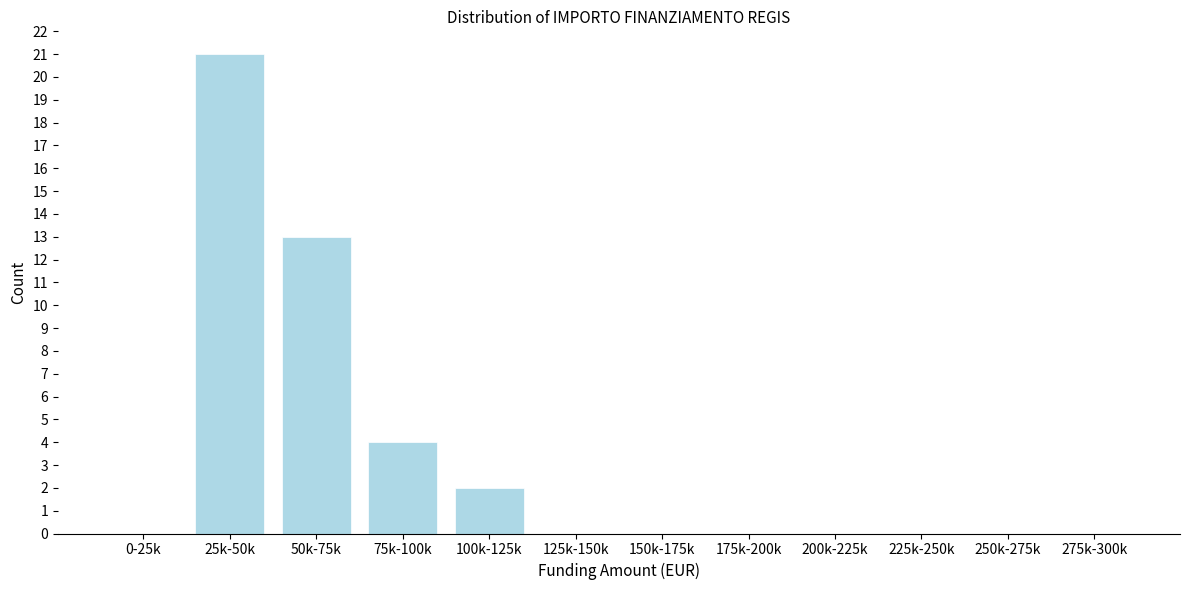

Reading left to right, what are all the values shown in this chart?

0-25k=0	25k-50k=21	50k-75k=13	75k-100k=4	100k-125k=2	125k-150k=0	150k-175k=0	175k-200k=0	200k-225k=0	225k-250k=0	250k-275k=0	275k-300k=0